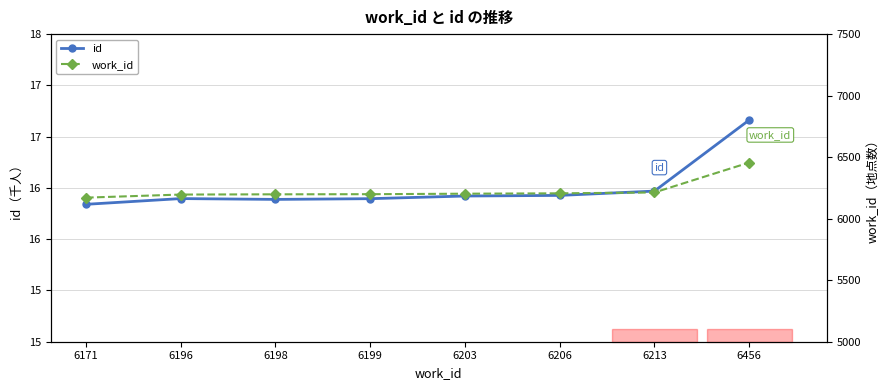

What is the difference between the maximum and minimum values in the id series?

822